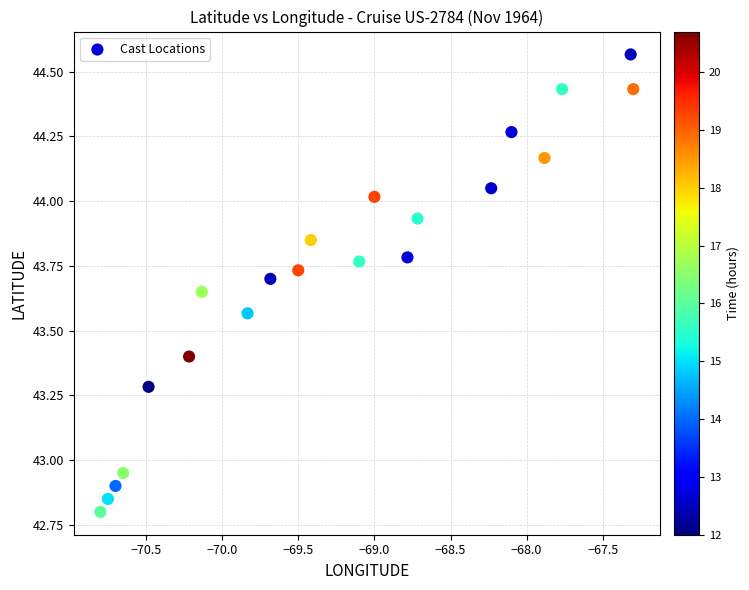

What is the range of Y values (max minus min)?

1.8